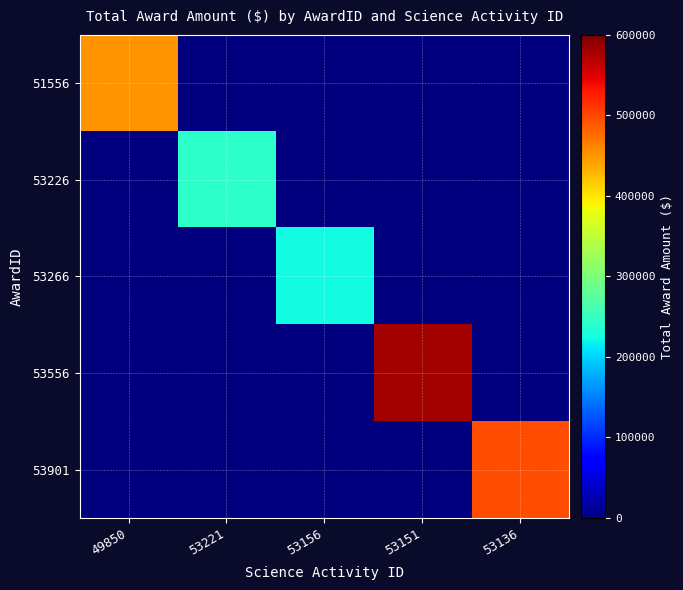

Which series changed the most between 53151 and 53136?

53556